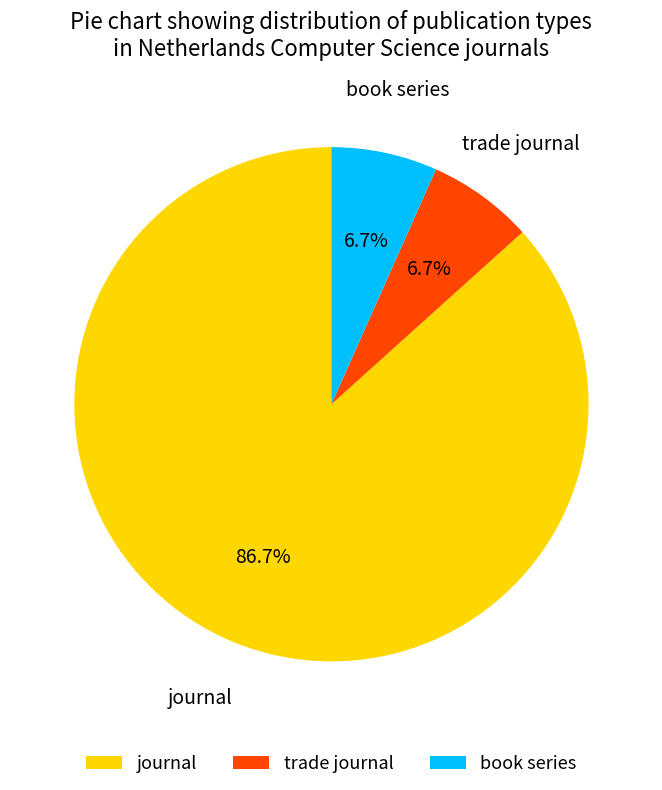

What percentage is the book series slice, to the nearest percent?

7%